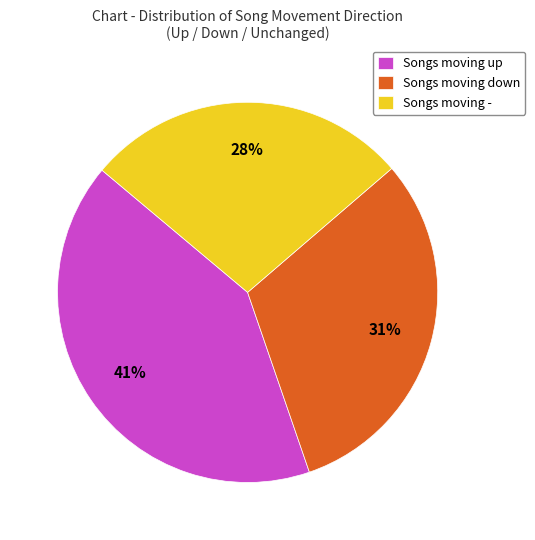

Count the number of slices in the pie.

3